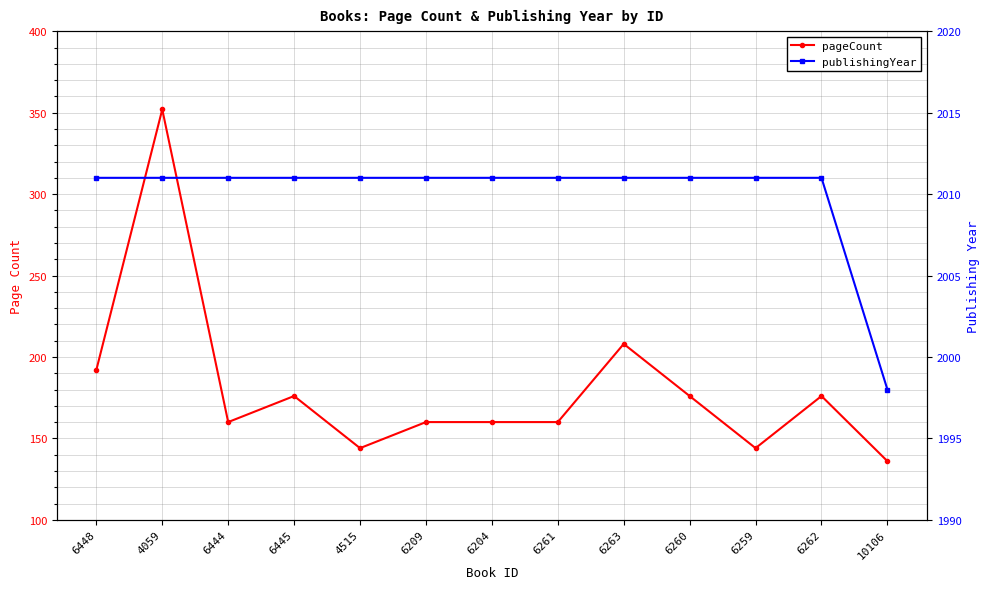

Count the number of data series in this chart.

2